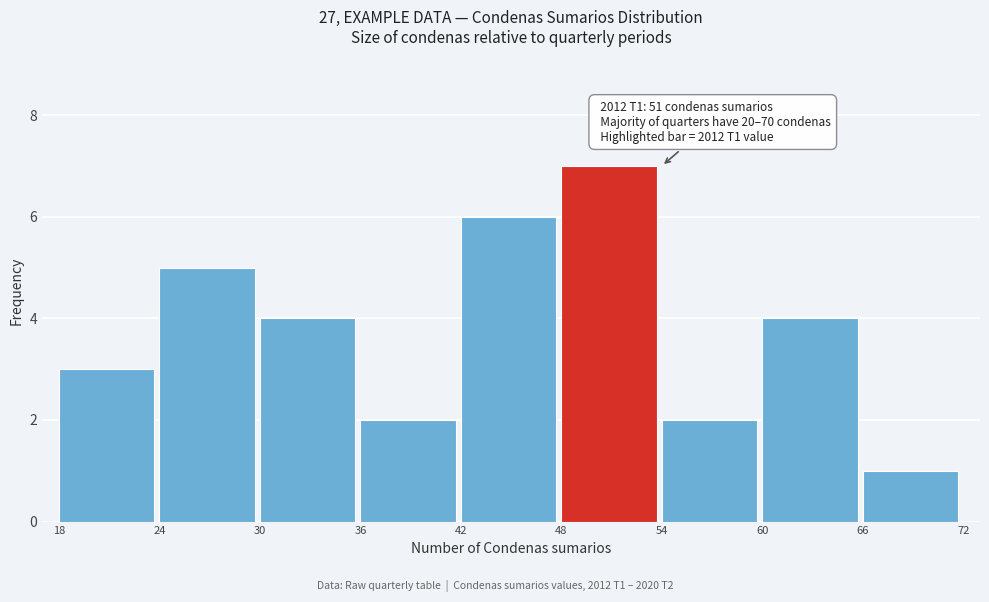

Which range on the x-axis has the tallest bar?

48 to 54